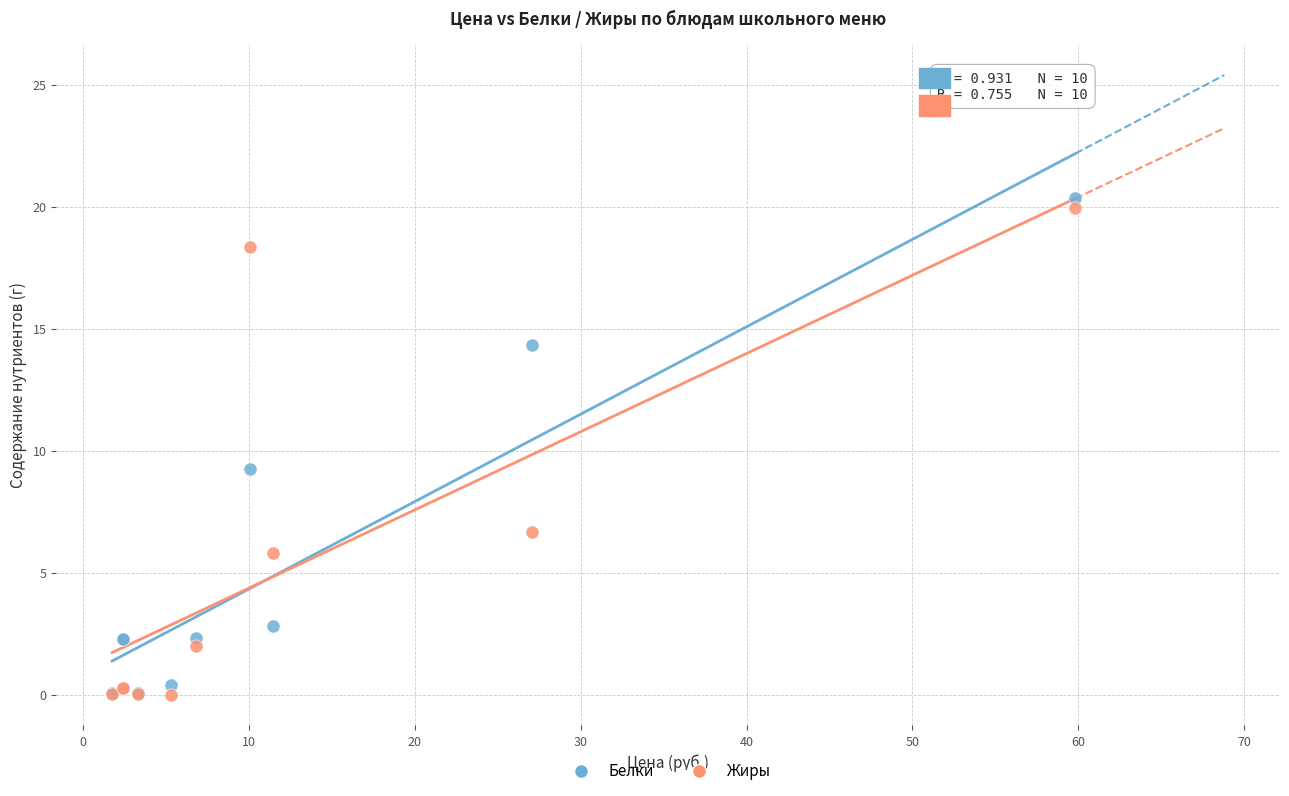

Across all series, what Y value is closest to 10?

9.2